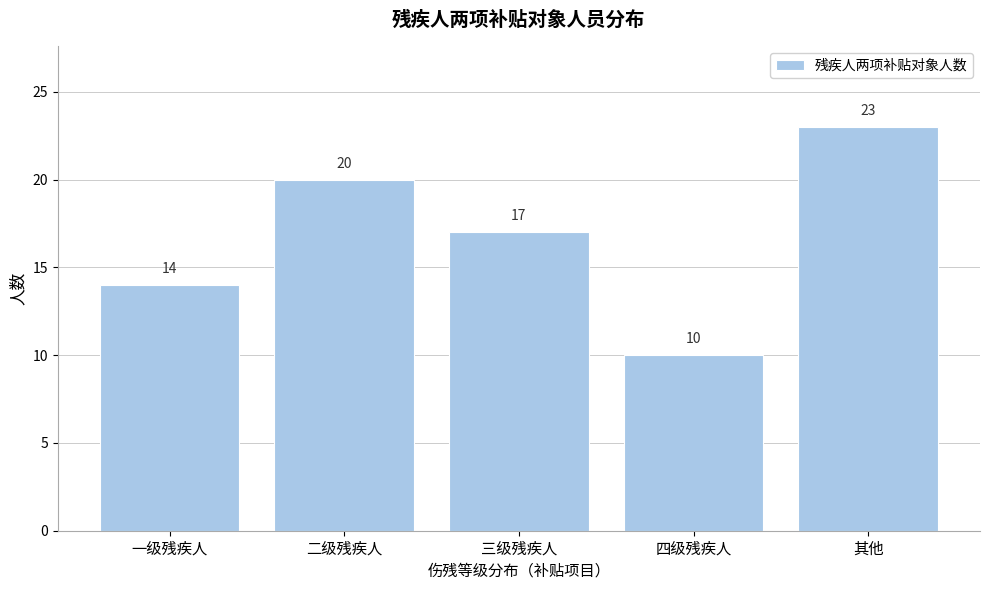

Reading left to right, what are all the values shown in this chart?

一级残疾人=14	二级残疾人=20	三级残疾人=17	四级残疾人=10	其他=23